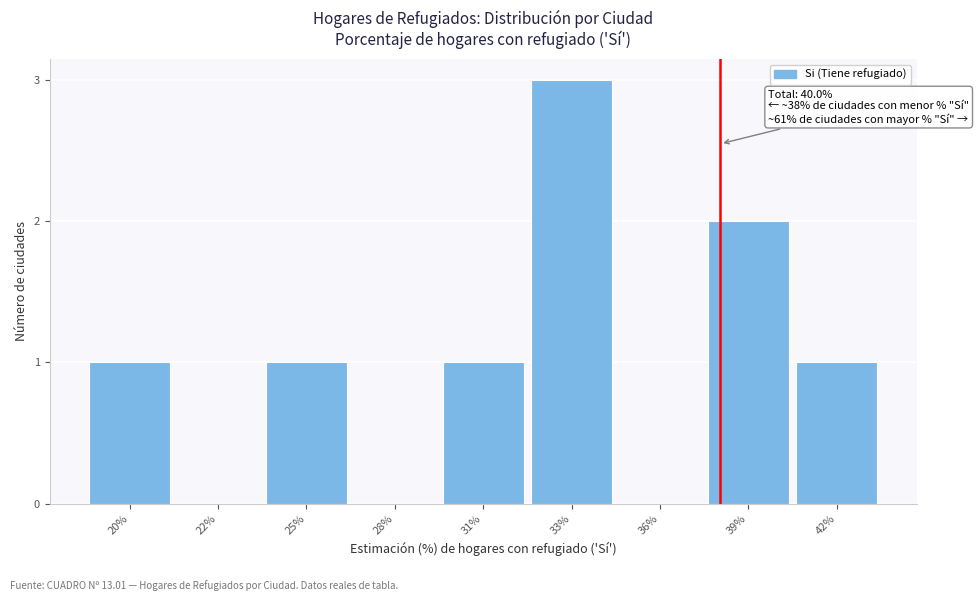

Reading right to left, list all the values displayed in this chart.

42%=1	39%=2	36%=0	33%=3	31%=1	28%=0	25%=1	22%=0	20%=1